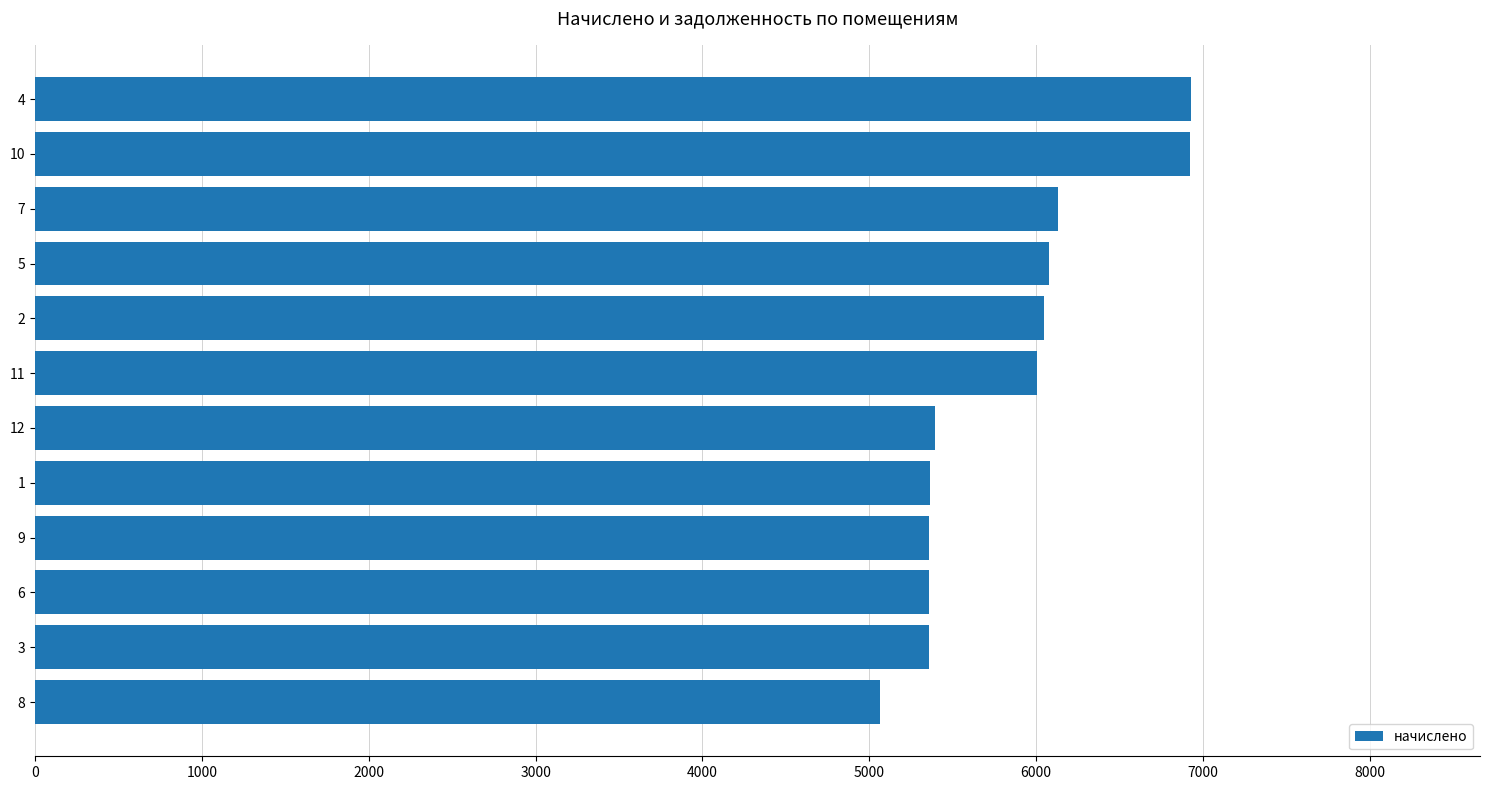

What value does the data have at 8?

5063.3